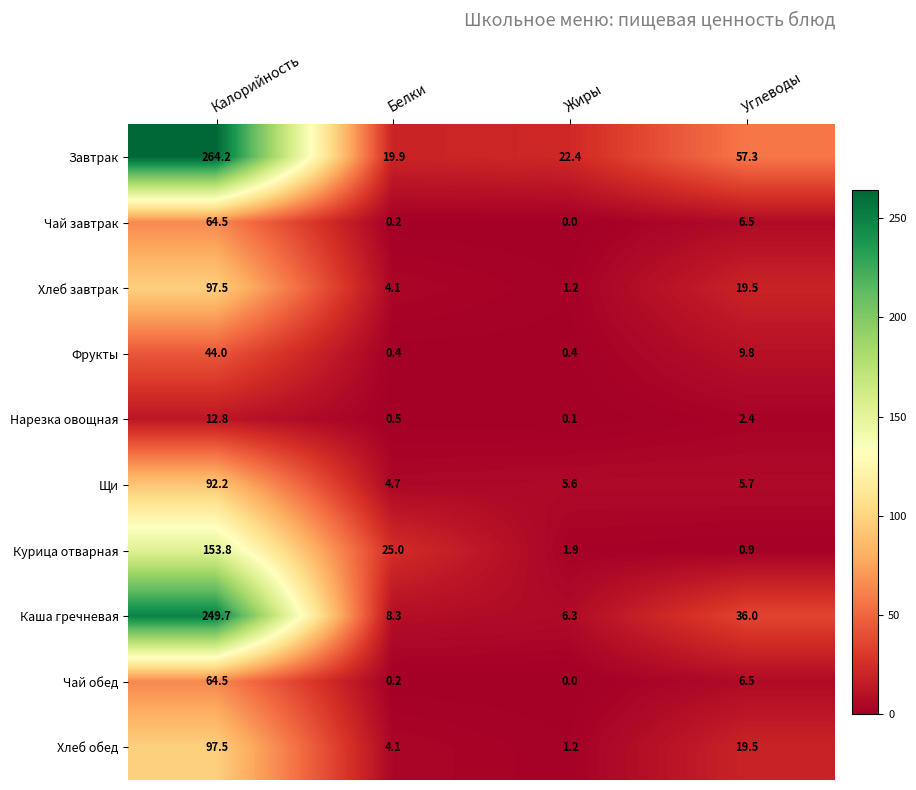

List the labels in order of Чай обед value, largest first.

Калорийность, Углеводы, Белки, Жиры